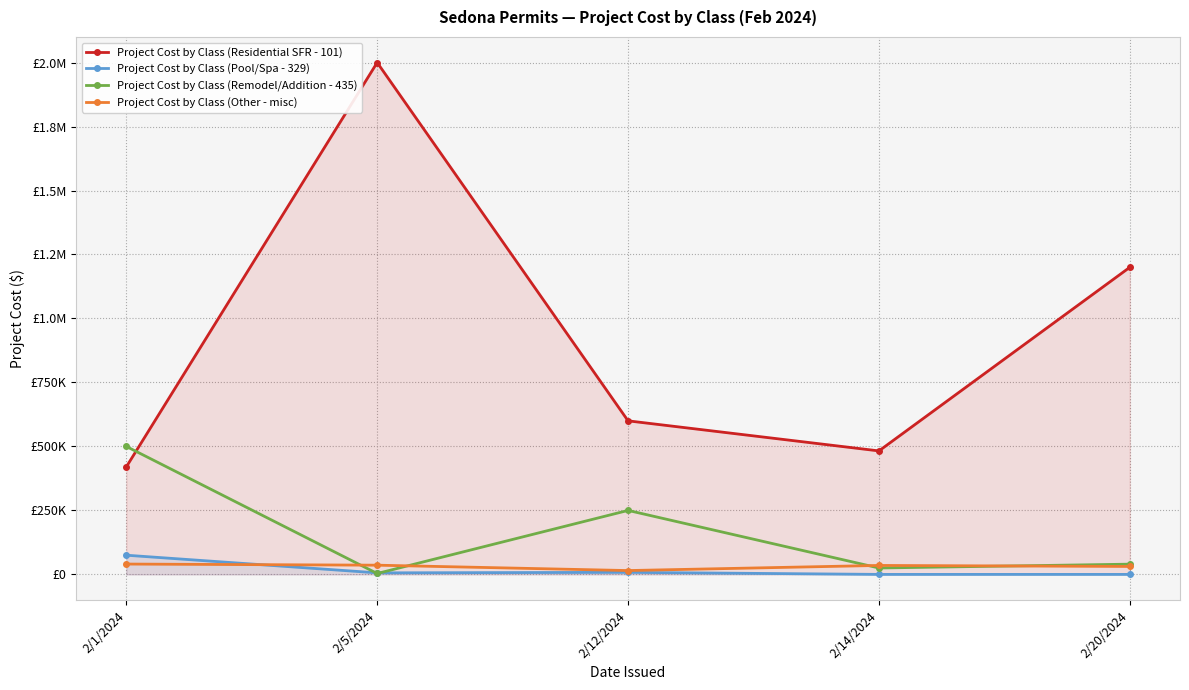

Is it true that Project Cost by Class (Other - misc) equals 21145 at 2/12/2024?

False